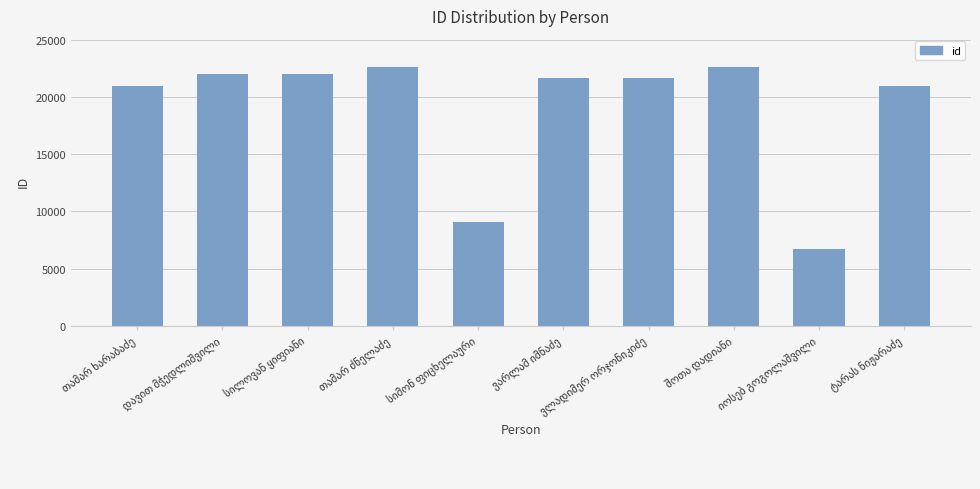

What is the difference between the maximum and second lowest values?

13554